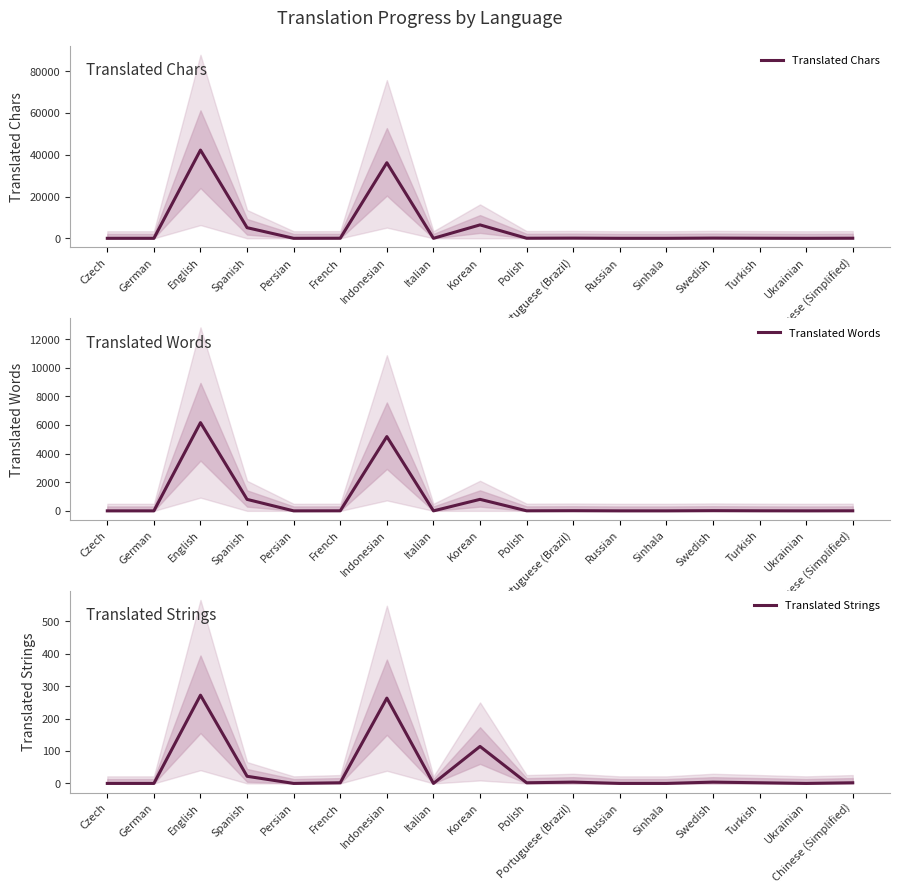

True or false: Translated Chars and Translated Strings cross at least once.

False